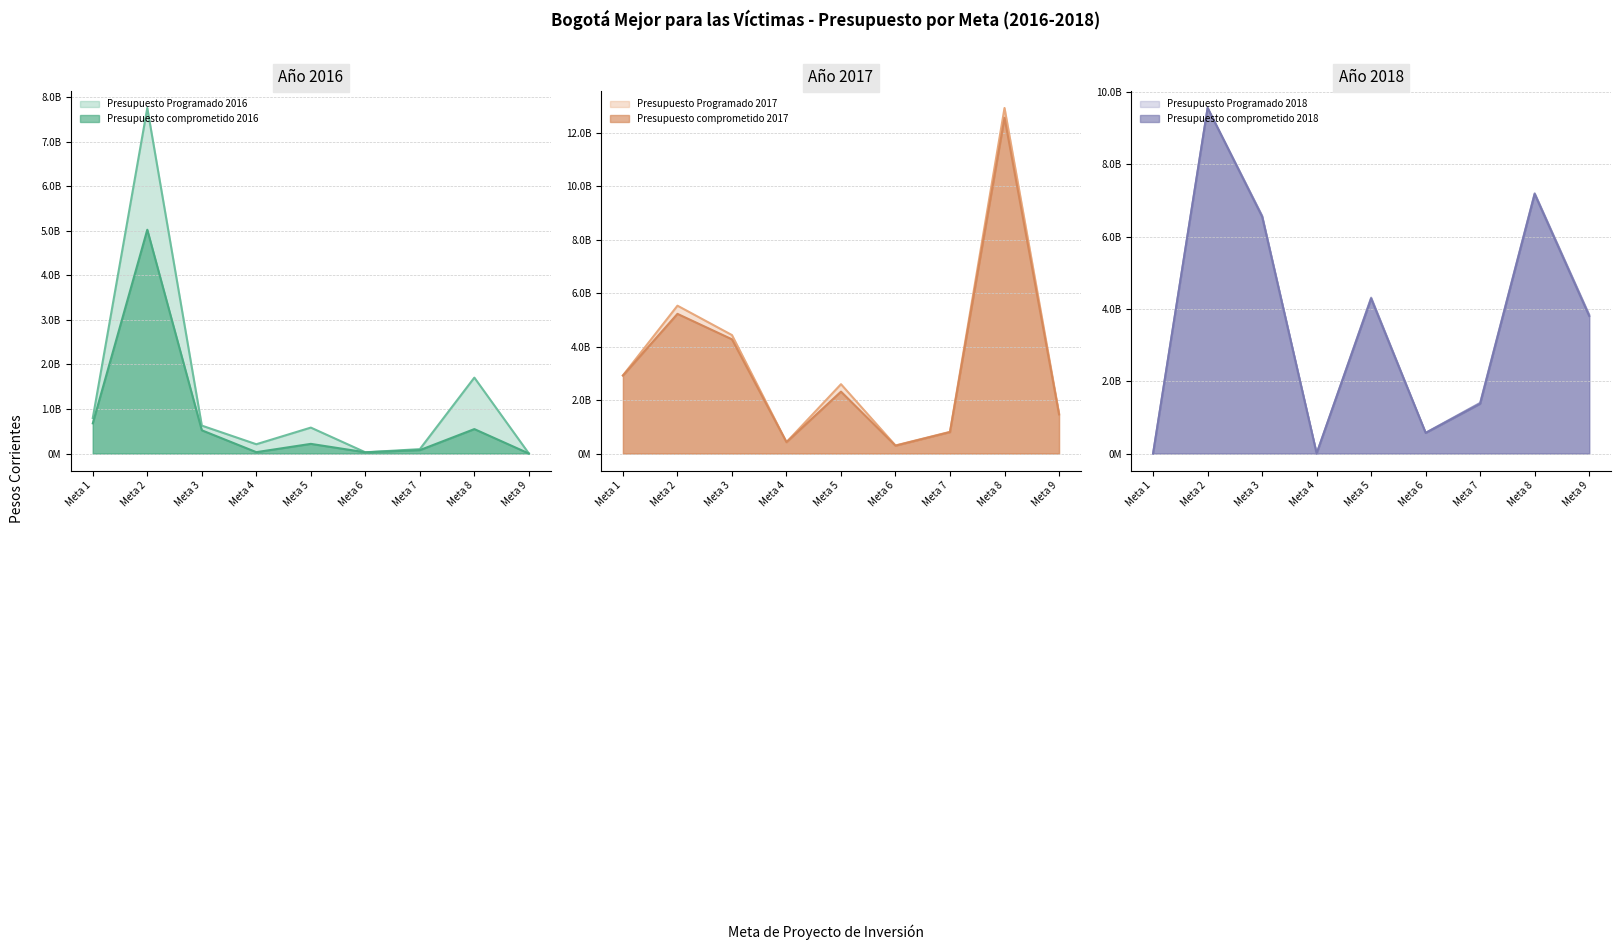

True or false: Presupuesto comprometido 2017 has more than 0 points higher than both neighbors.

True